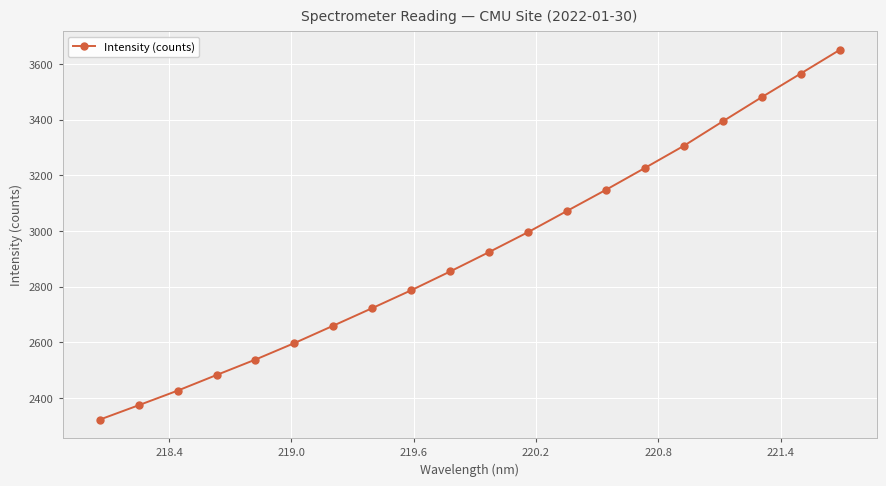

What is the maximum value shown in the chart?

3650.0